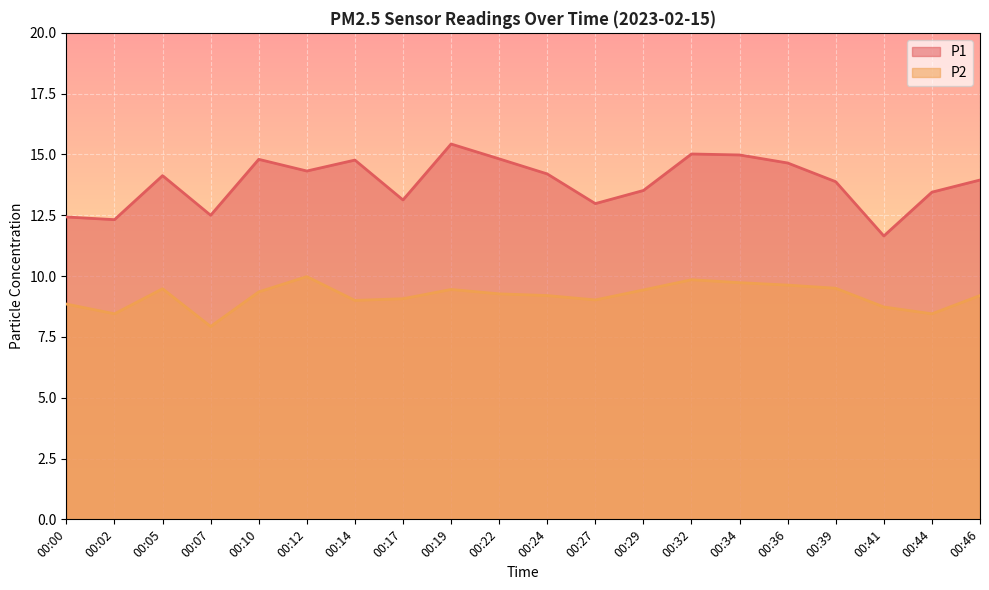

Reading left to right, what are all the values shown in this chart?

P1: 00:00=12.4	00:02=12.3	00:05=14.1	00:07=12.5	00:10=14.8	00:12=14.3	00:14=14.8	00:17=13.1	00:19=15.4	00:22=14.8	00:24=14.2	00:27=13.0	00:29=13.5	00:32=15.0	00:34=15.0	00:36=14.7	00:39=13.9	00:41=11.7	00:44=13.4	00:46=13.9
P2: 00:00=8.8	00:02=8.4	00:05=9.5	00:07=7.9	00:10=9.3	00:12=10.0	00:14=9.0	00:17=9.1	00:19=9.4	00:22=9.3	00:24=9.2	00:27=9.0	00:29=9.4	00:32=9.8	00:34=9.7	00:36=9.6	00:39=9.5	00:41=8.7	00:44=8.4	00:46=9.2